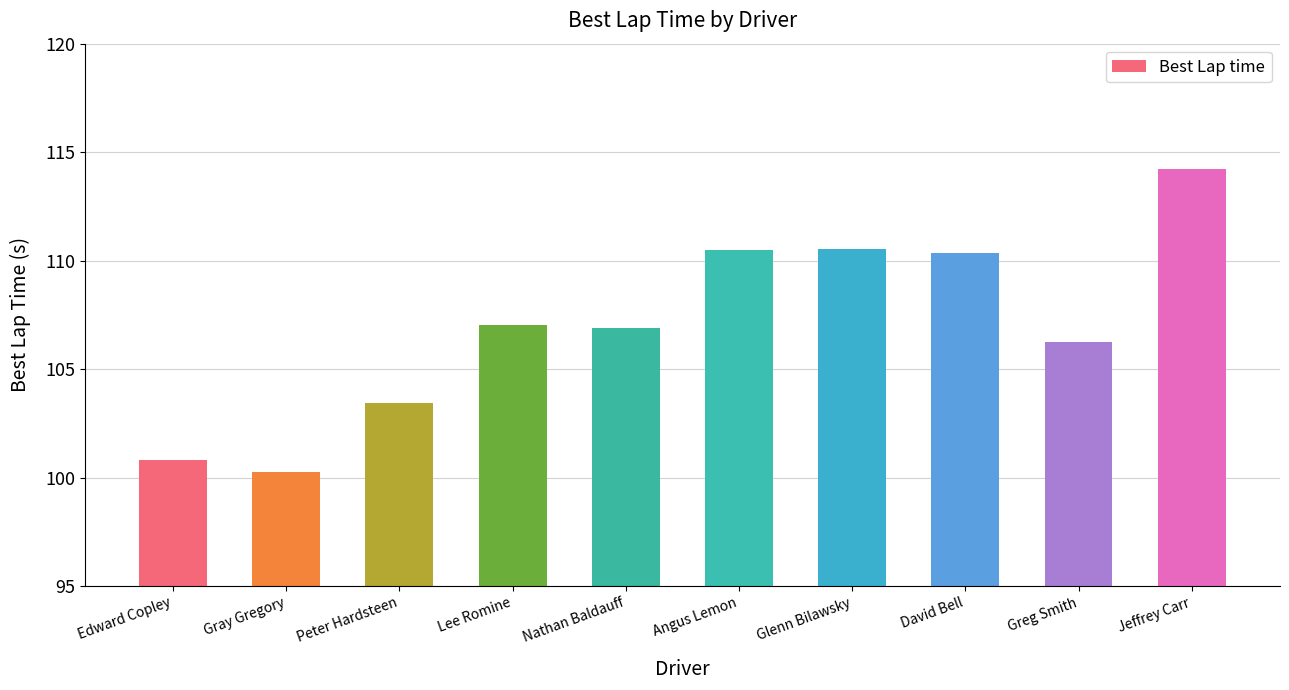

The chart shows a value of 106.2 at Greg Smith. True or false?

True